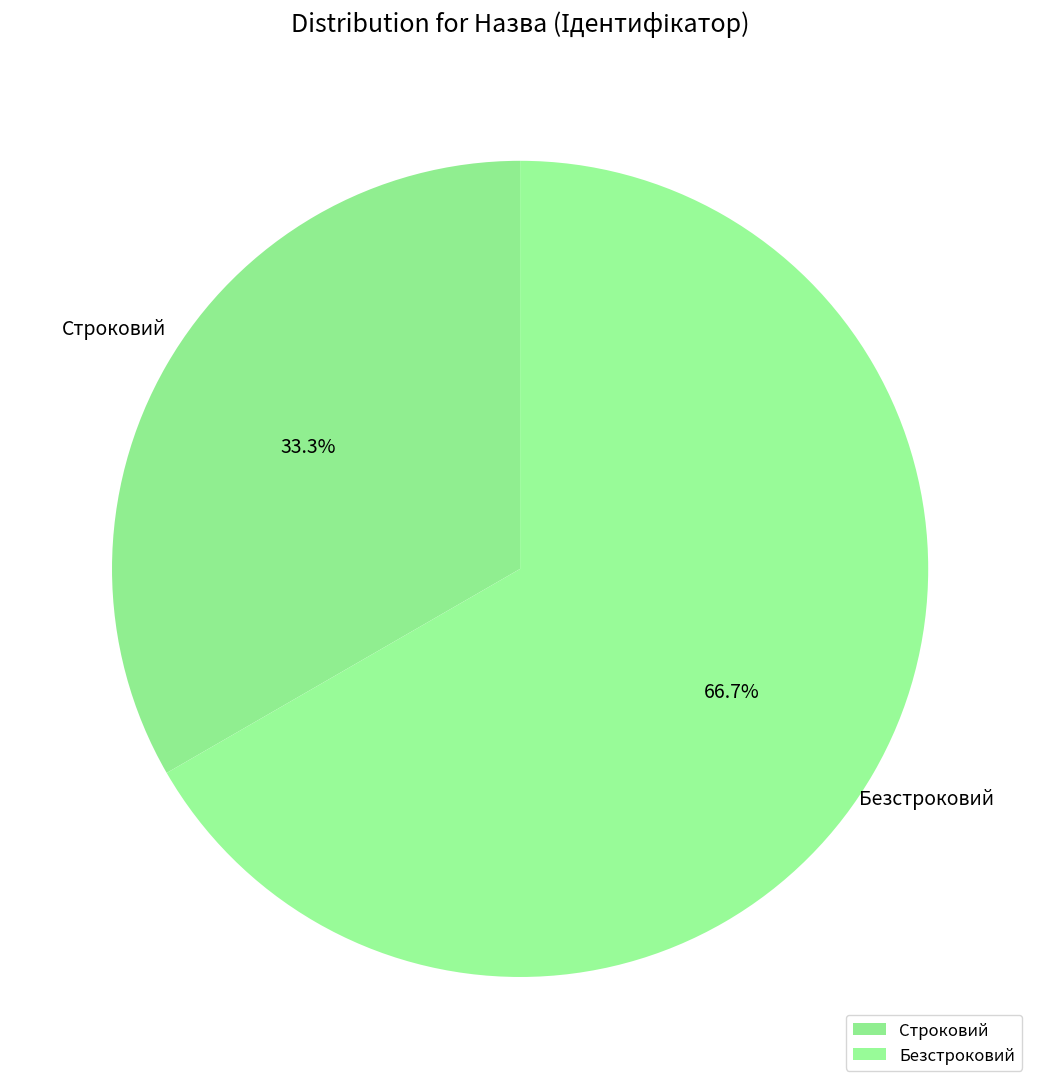

Count the number of slices in the pie.

2